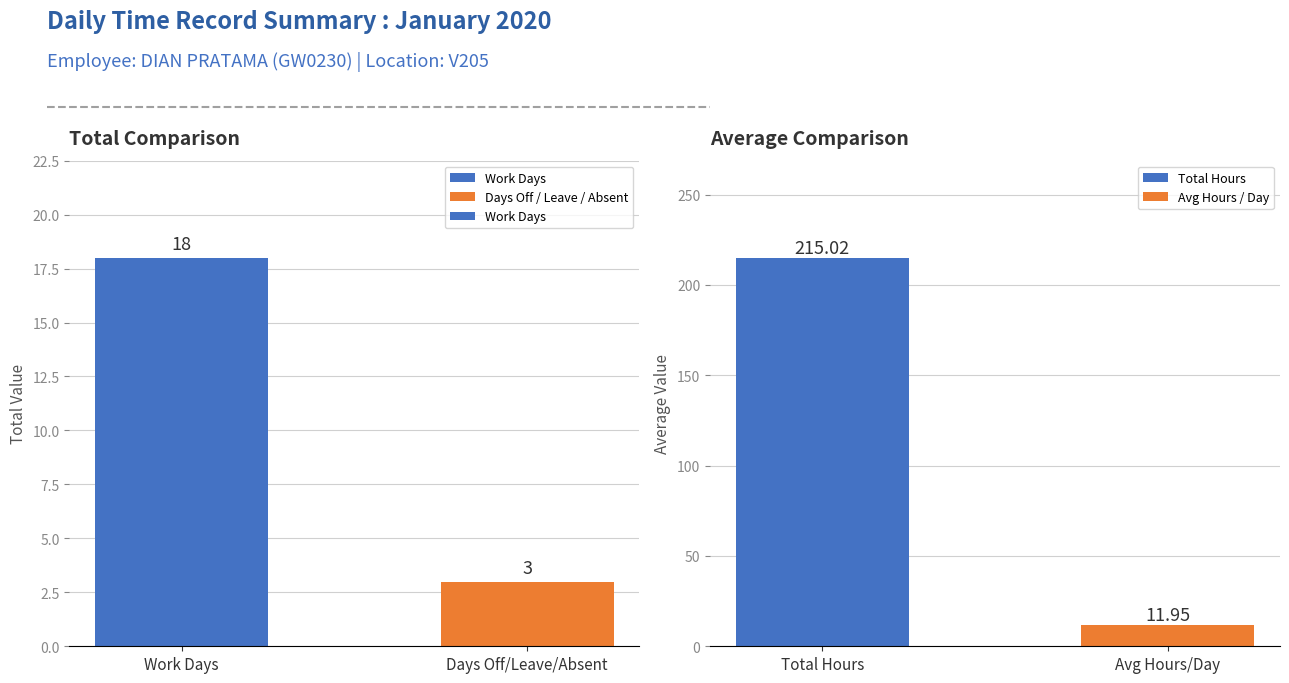

List the labels in order of value, largest first.

Work Days, Days Off/Leave/Absent